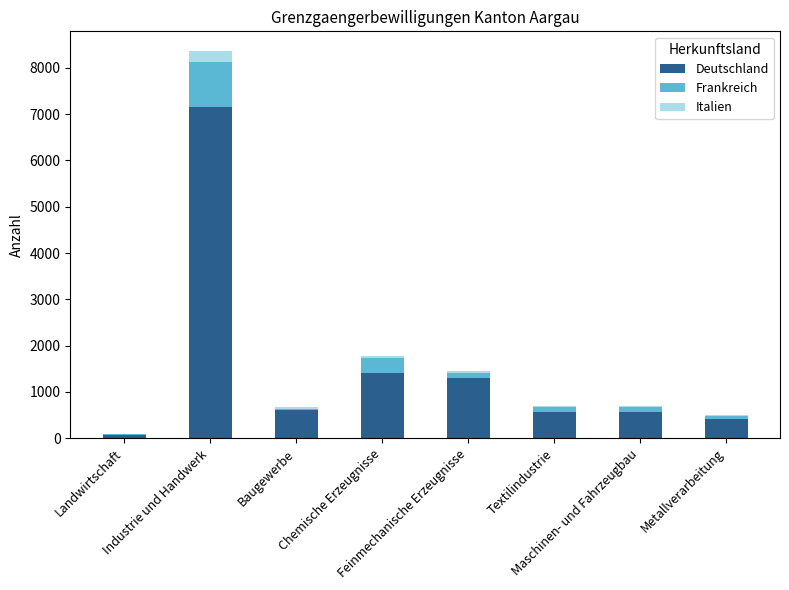

What is the sum of all Deutschland values?

12087